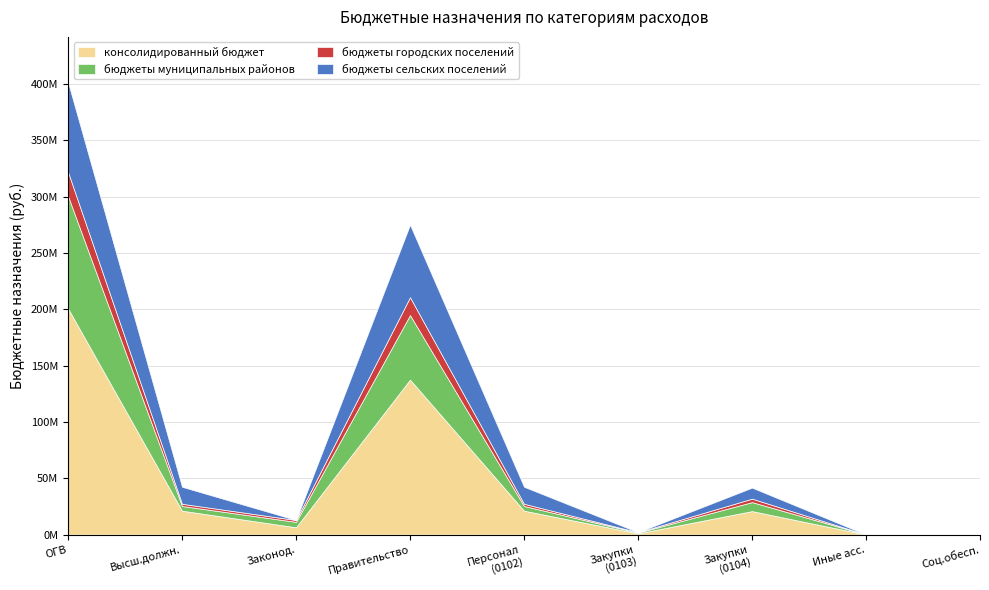

What is the value of the бюджеты сельских поселений point at the 7th from the left?

9782991.2